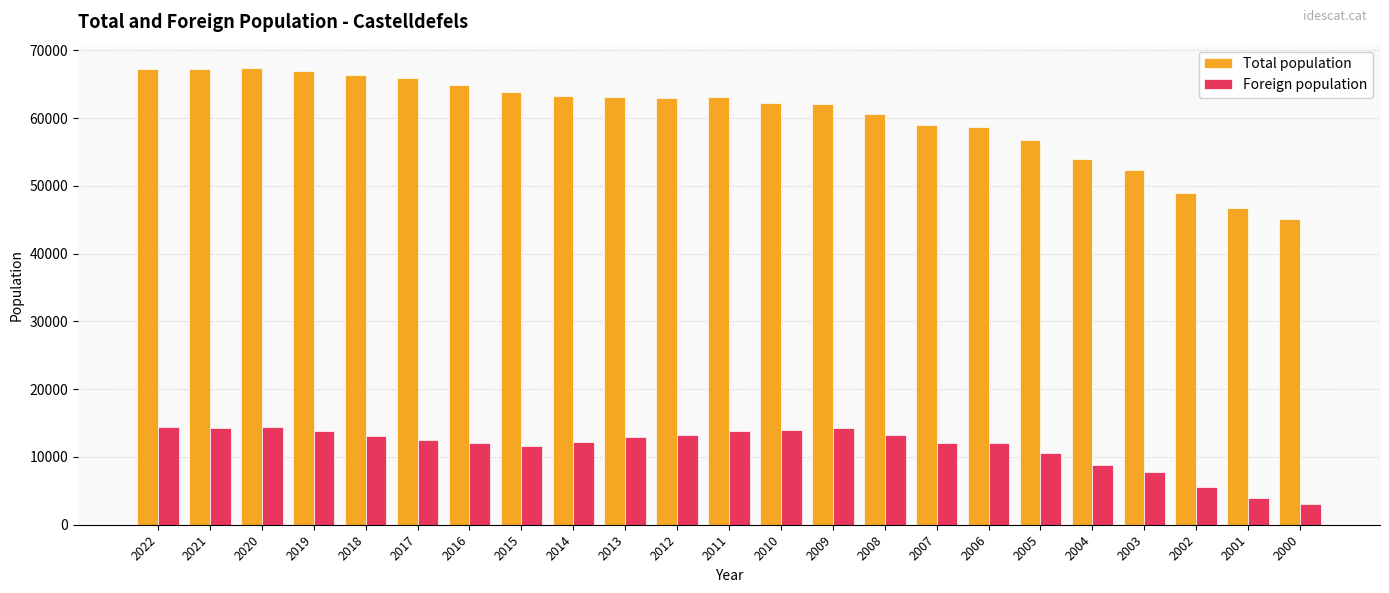

Rank the series at 2001 from lowest to highest value.

Foreign population, Total population